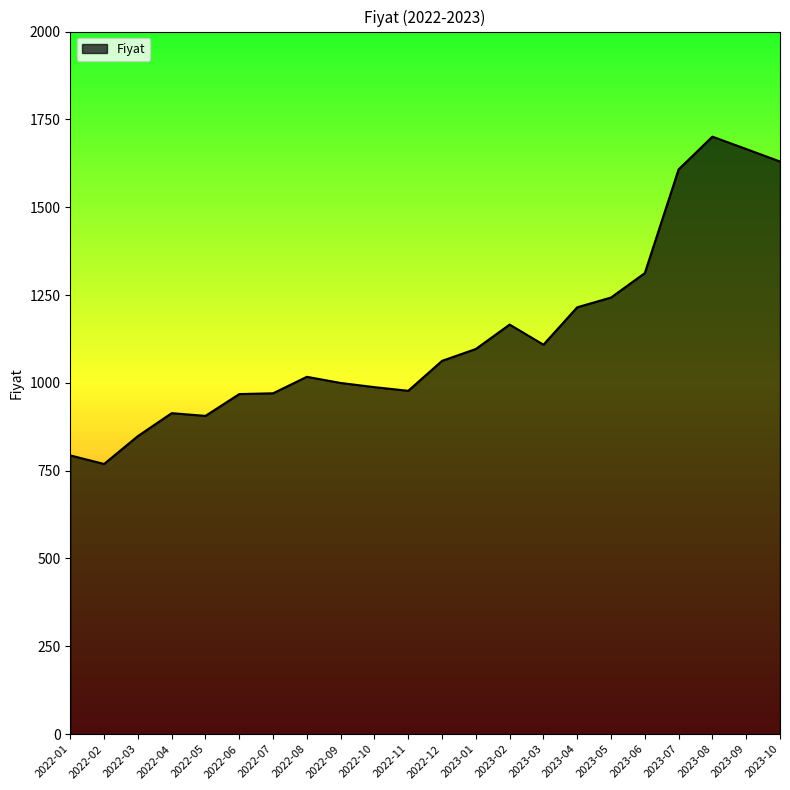

What is the difference between the maximum and minimum values?

931.7